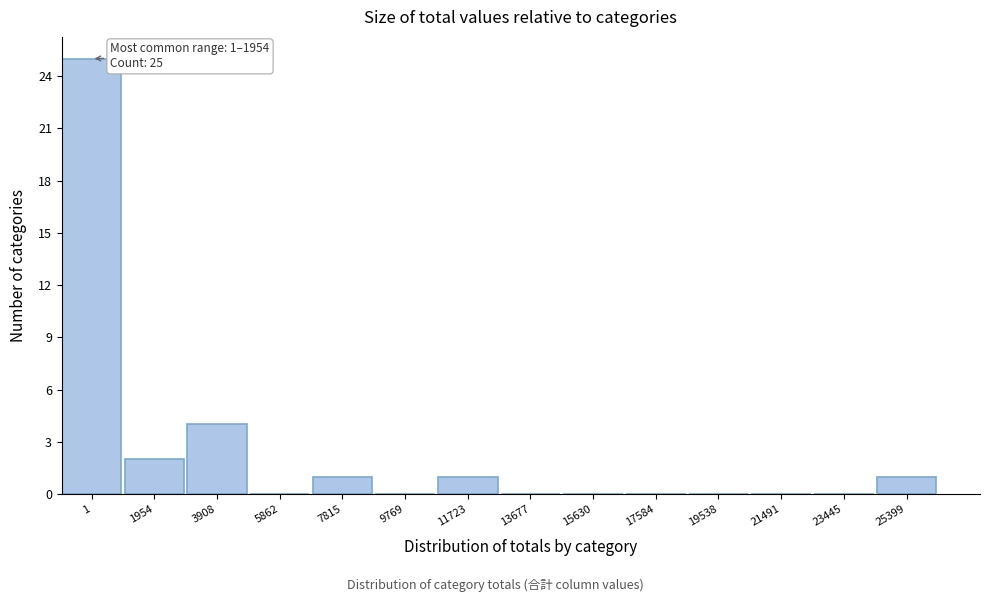

Reading left to right, transcribe all the data shown in this chart.

1=25	1954=2	3908=4	5862=0	7815=1	9769=0	11723=1	13677=0	15630=0	17584=0	19538=0	21491=0	23445=0	25399=1